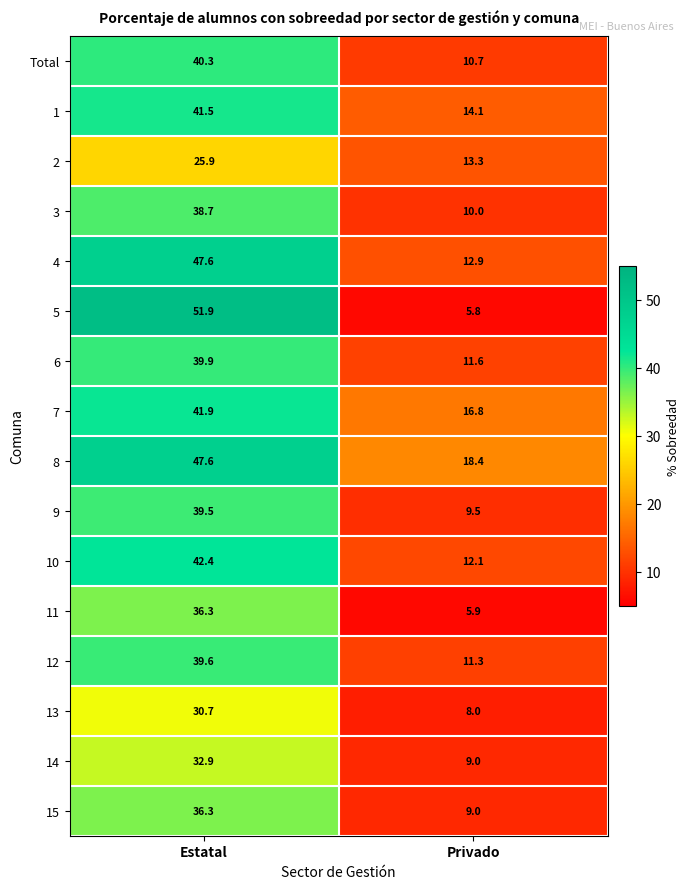

Is it true that 9 equals 9.5 at Privado?

True